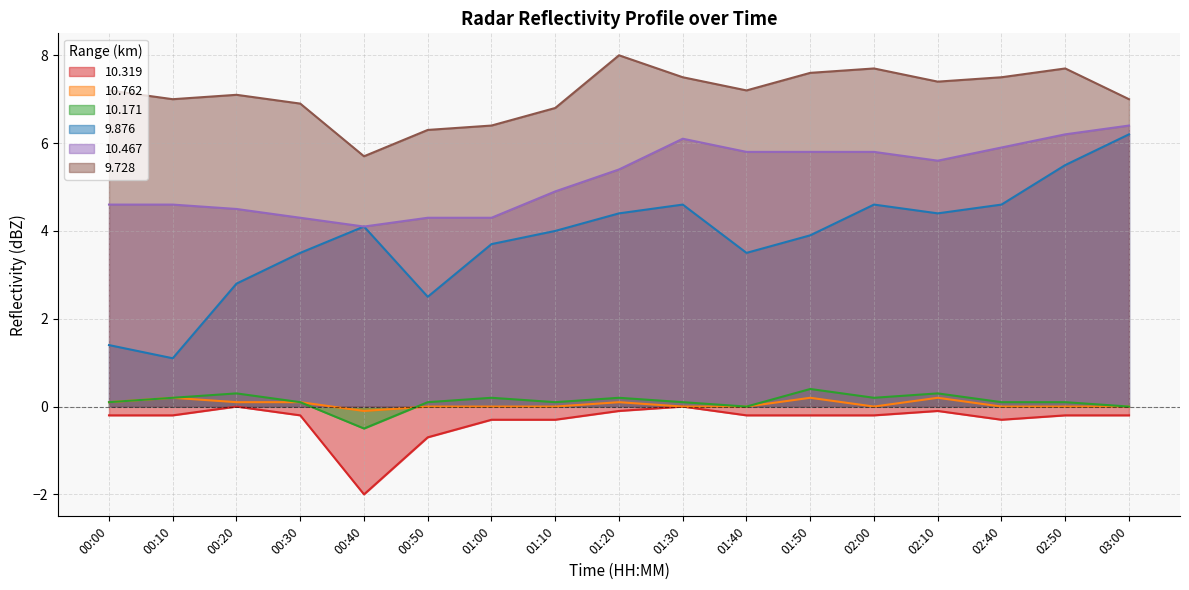

What is the difference between the maximum and minimum values in the  10.319 series?

2.0